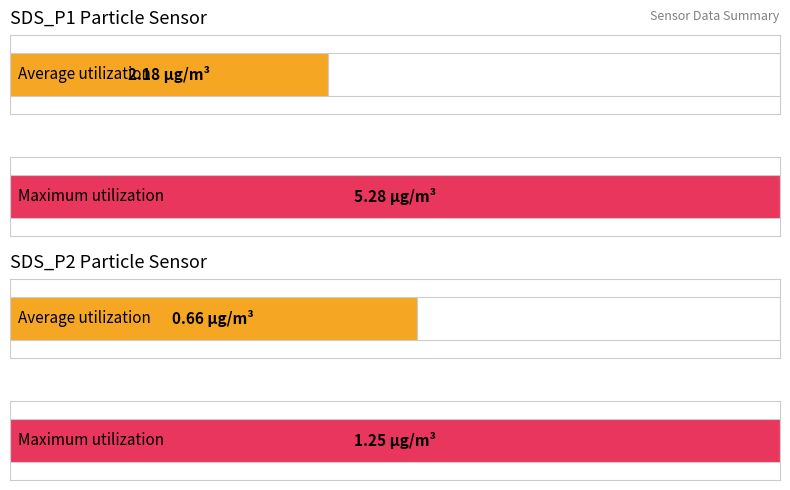

Which series has the largest total across all categories?

SDS_P1